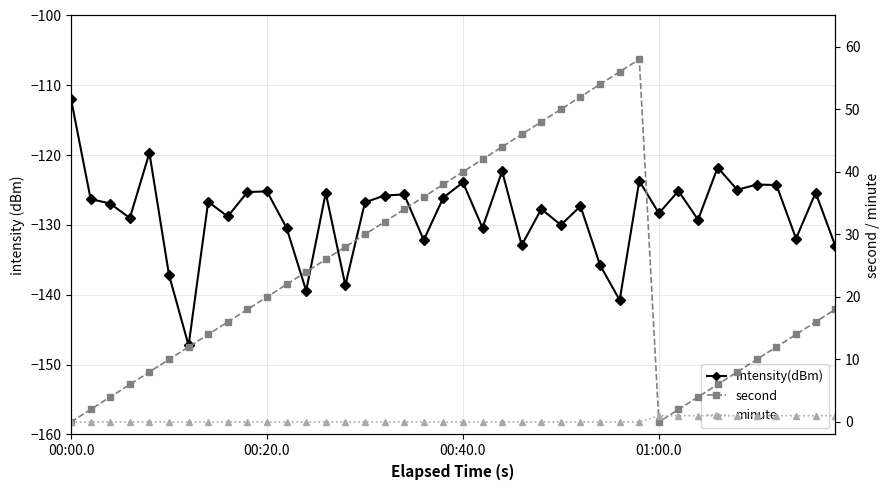

What is the sum of all intensity(dBm) values?

-5137.3